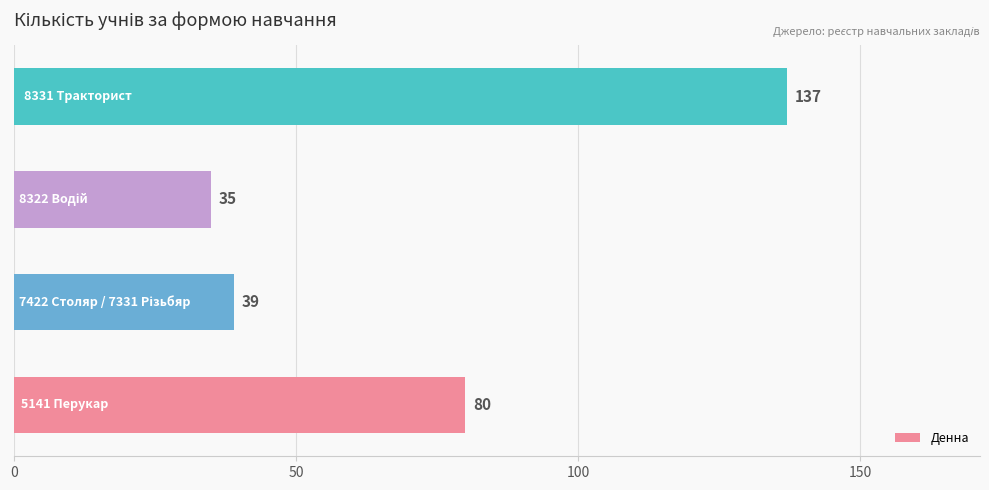

Reading bottom to top, what are all the values shown in this chart?

80	39	35	137